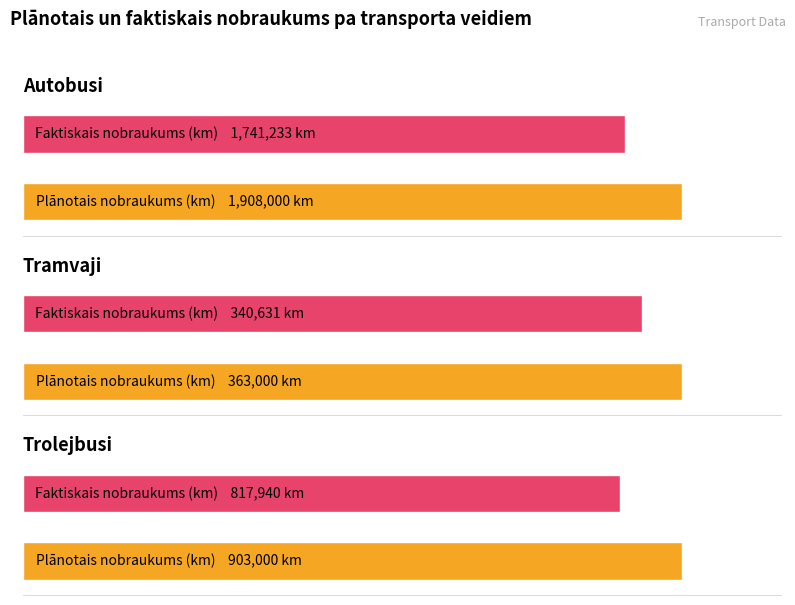

Which category has the highest value in the Autobusi series?

Plānotais nobraukums (km)